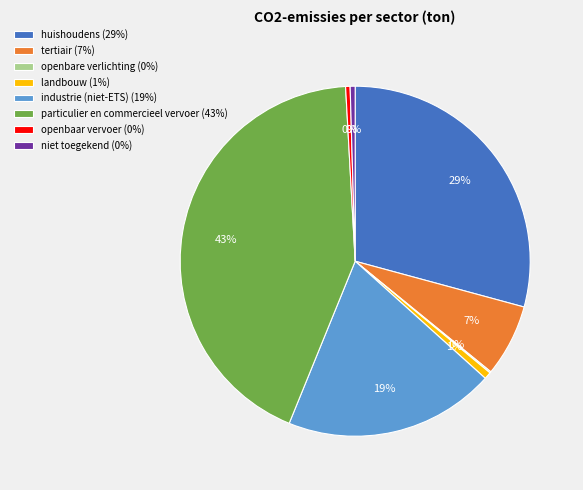

To the nearest percent, what is the combined percentage of particulier en commercieel vervoer and openbaar vervoer?

43%